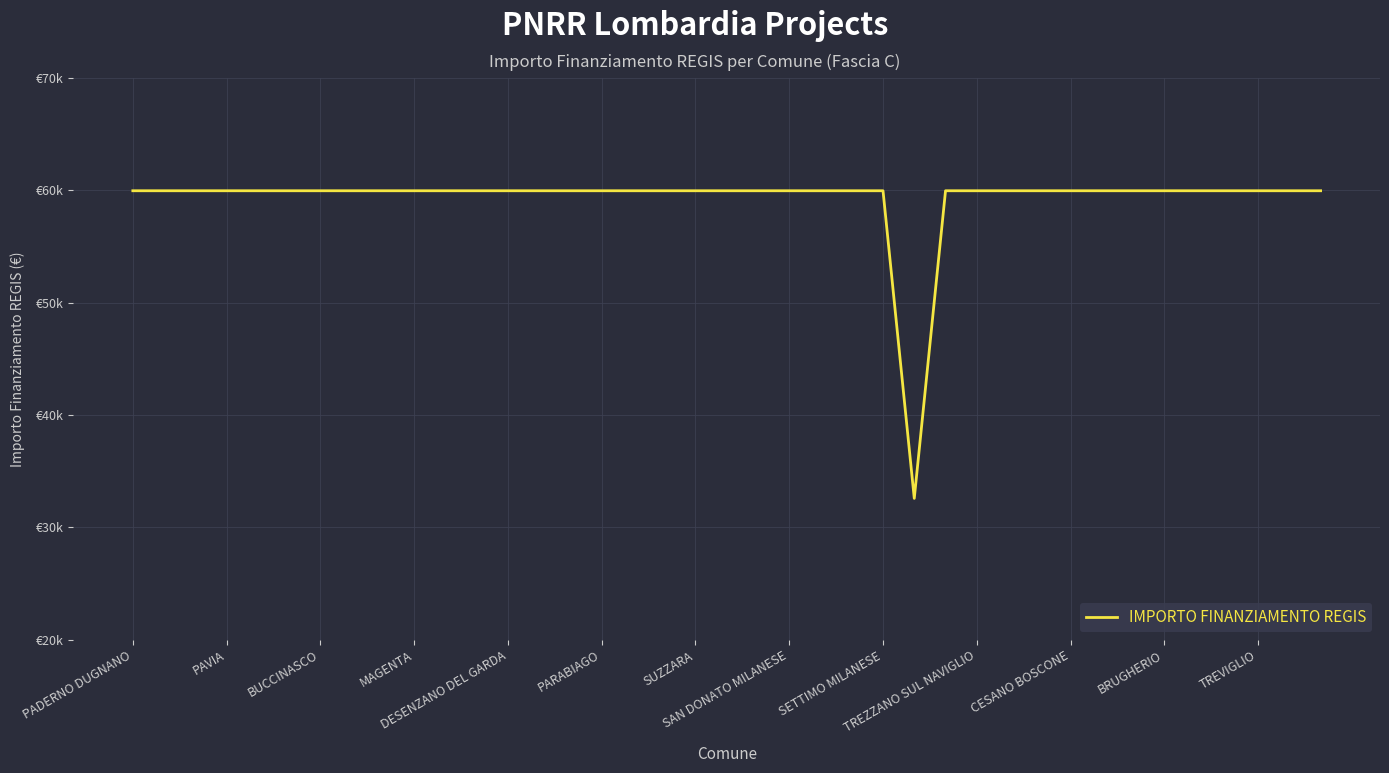

Does the chart display data point markers on the line(s)?

No